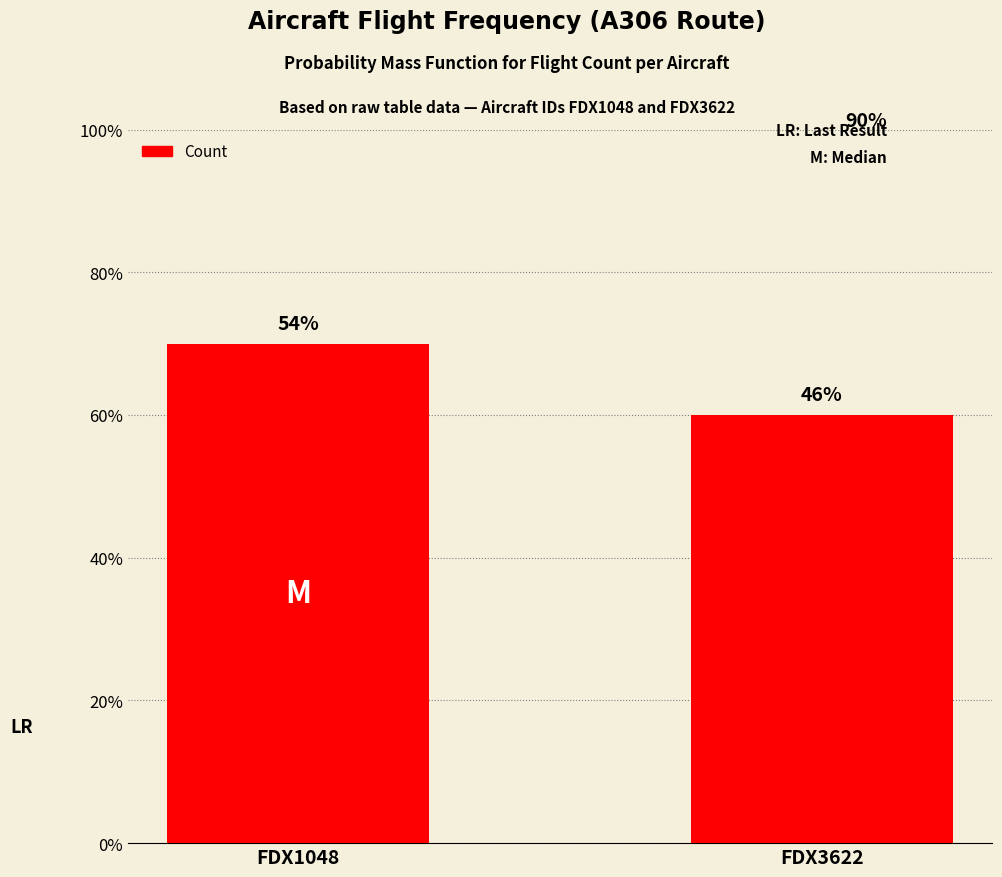

Read the value at FDX1048.

7